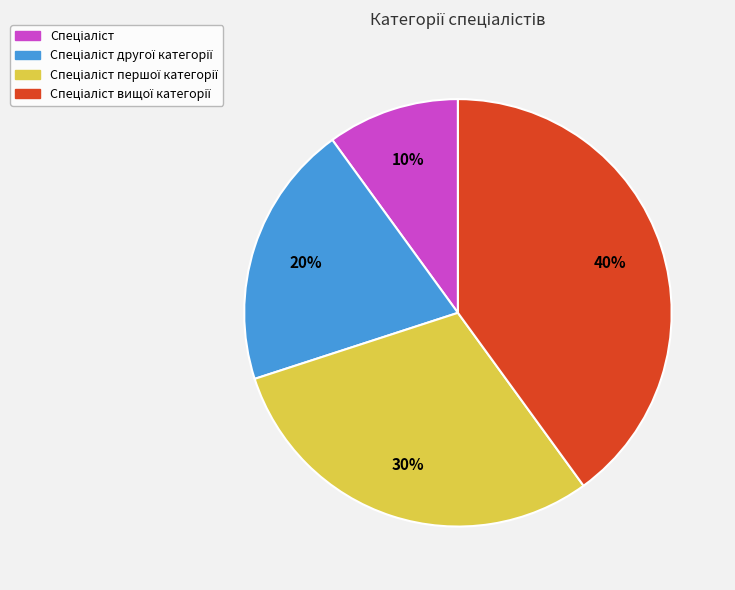

To the nearest percent, what is the average slice percentage?

25%